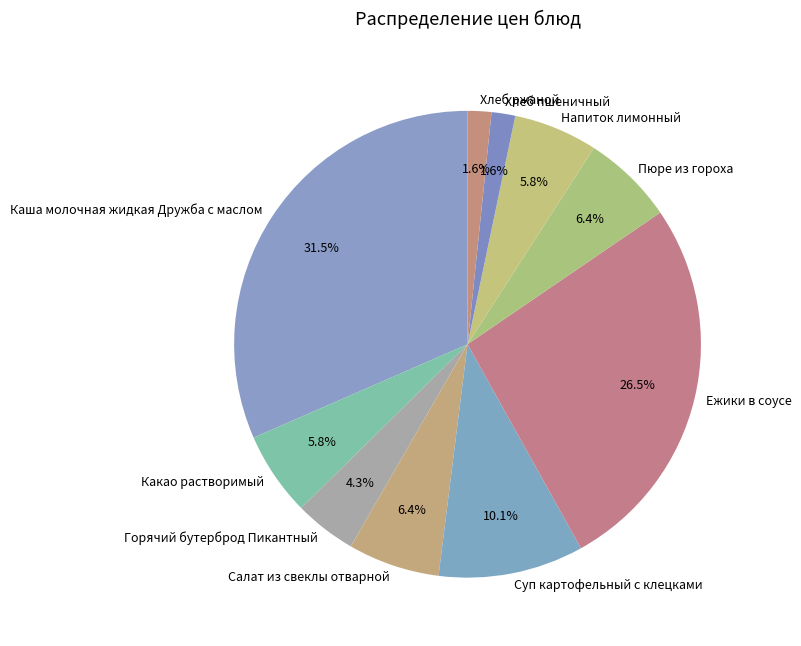

Does any single category account for the majority?

No